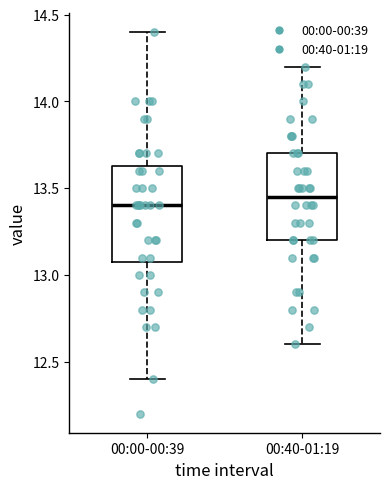

Which box is the tallest, from its lower edge to its upper edge?

00:00-00:39